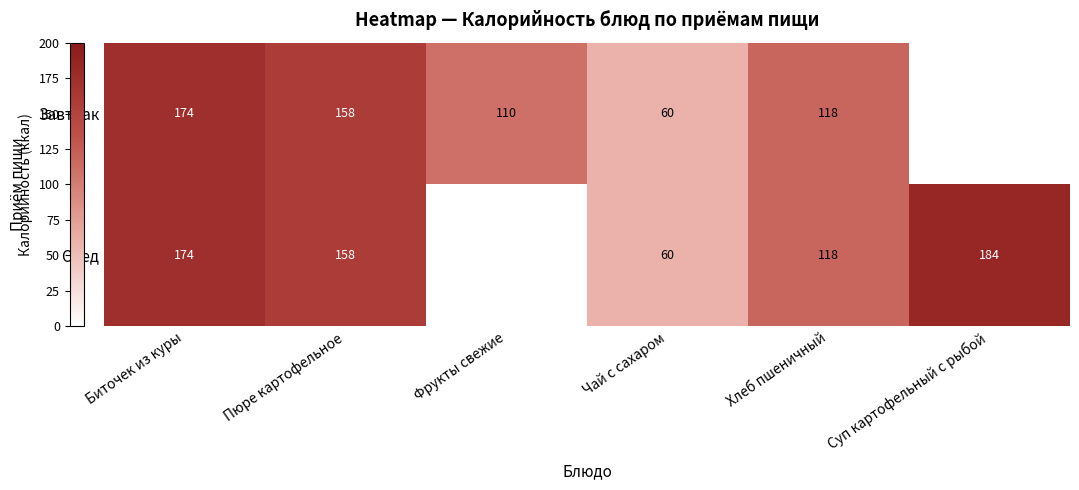

At how many categories does at least one series exceed 93?

5